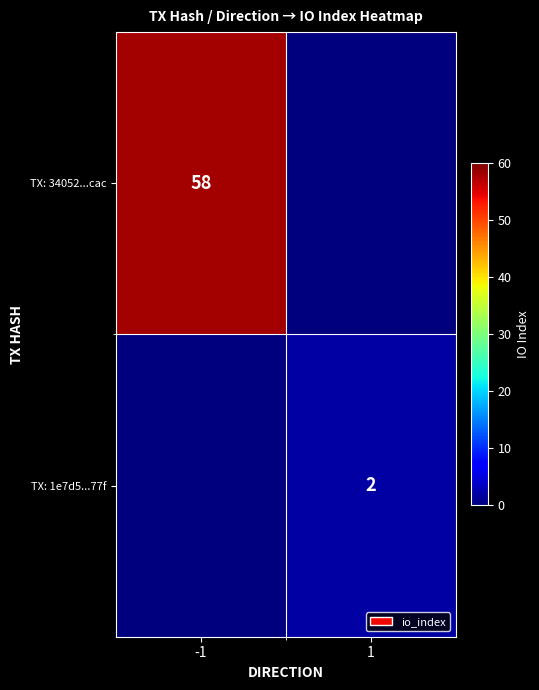

What is the difference between the highest and lowest values at 1?

2